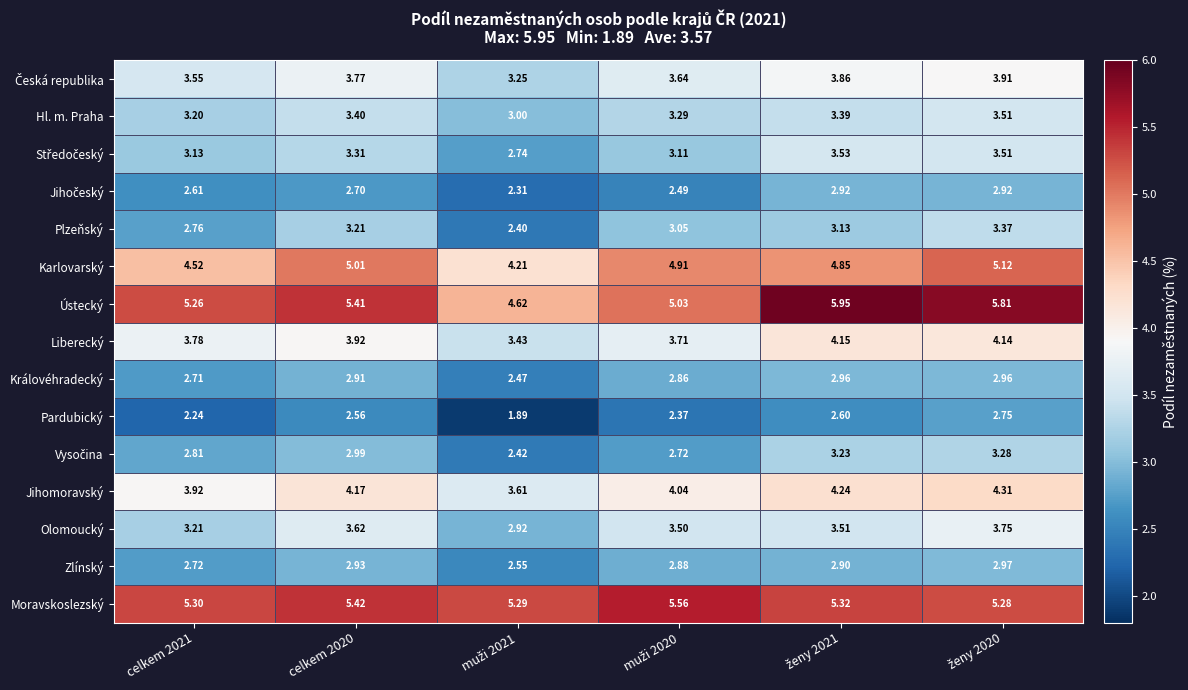

Count the number of data series in this chart.

15